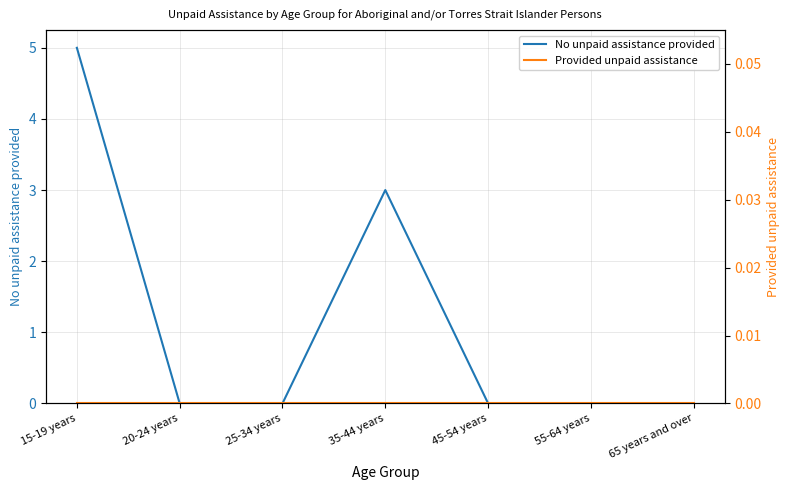

Reading right to left, list all the values displayed in this chart.

No unpaid assistance provided: 0	0	0	3	0	0	5
Provided unpaid assistance: 0	0	0	0	0	0	0